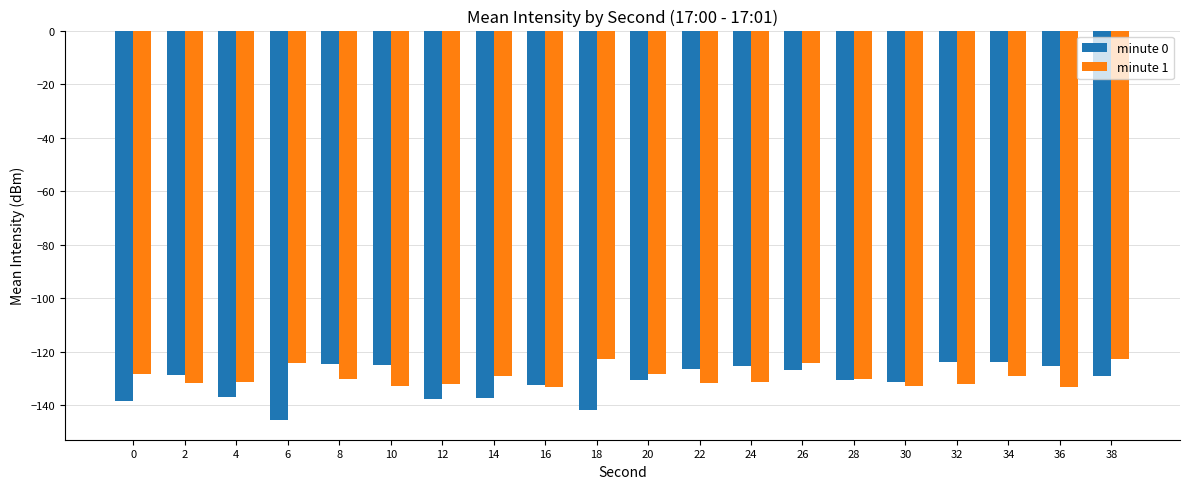

How many bars are there in each group?

2